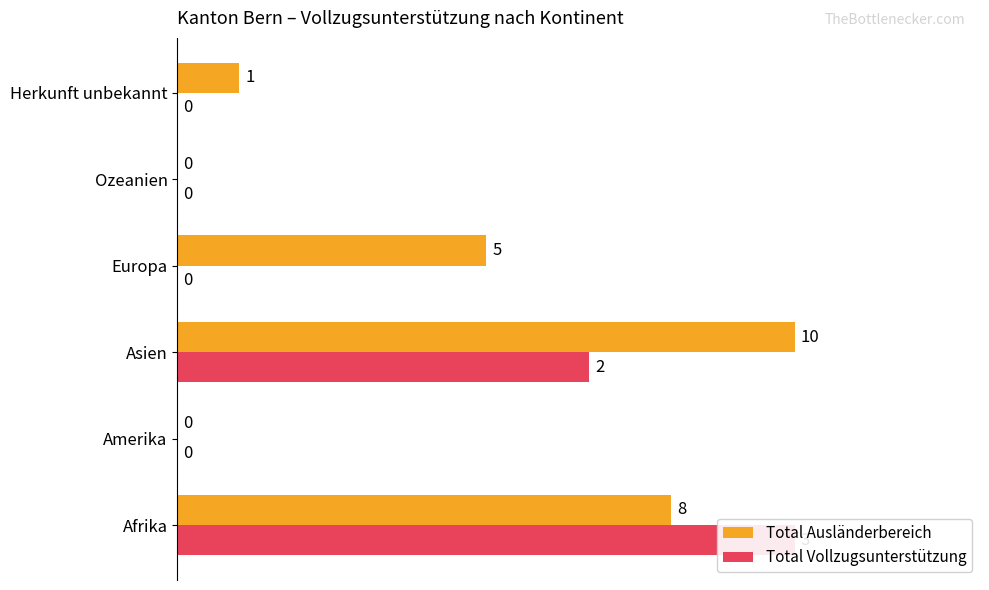

Which series has the widest spread of values?

Total Ausländerbereich